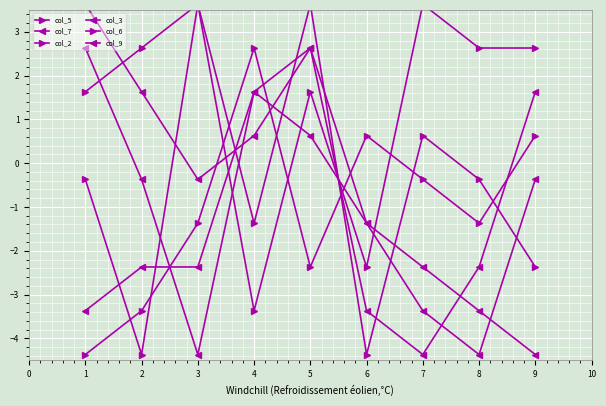

What is the maximum value shown in the chart?

3.6